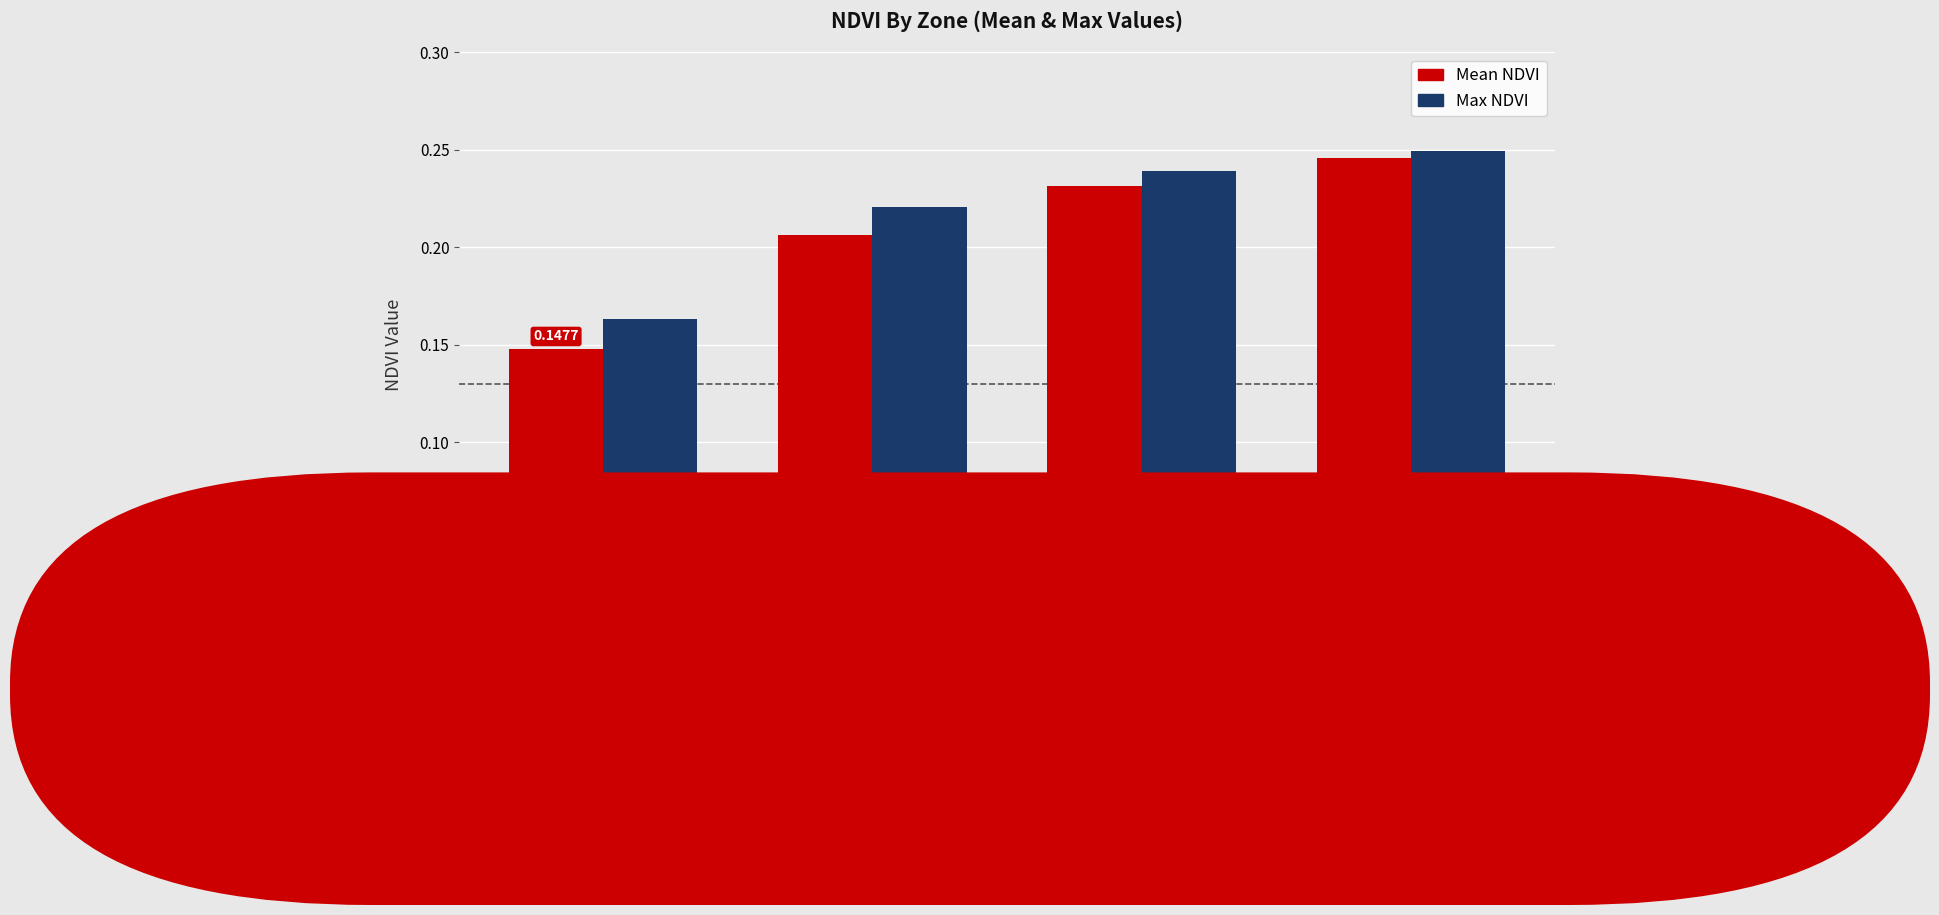

How many bars are there in total?

8